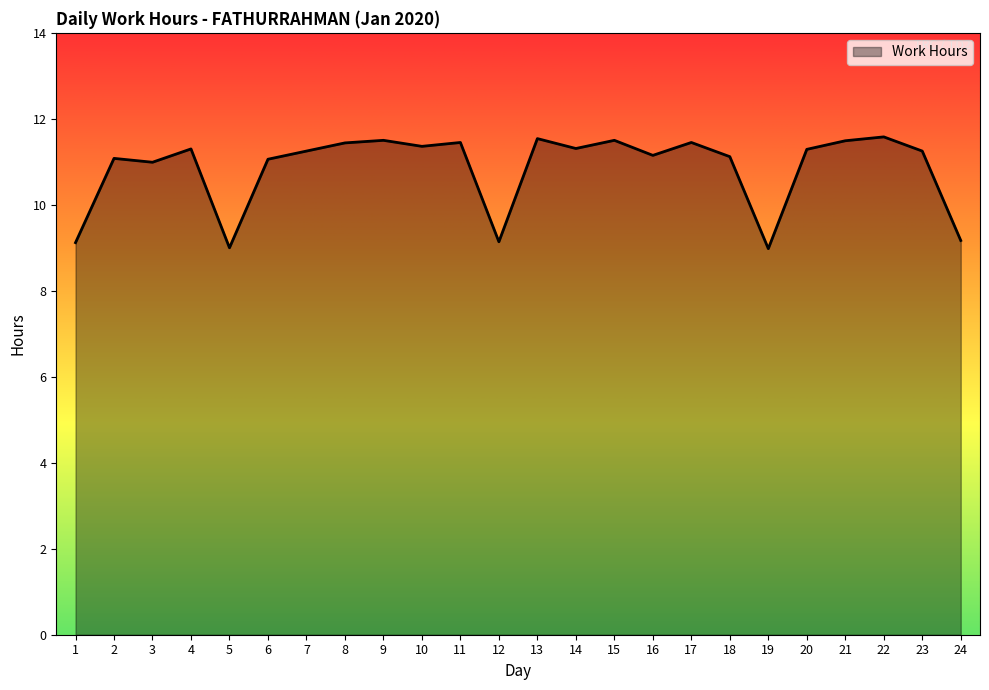

The chart shows a value of 18.7 at 17. True or false?

False